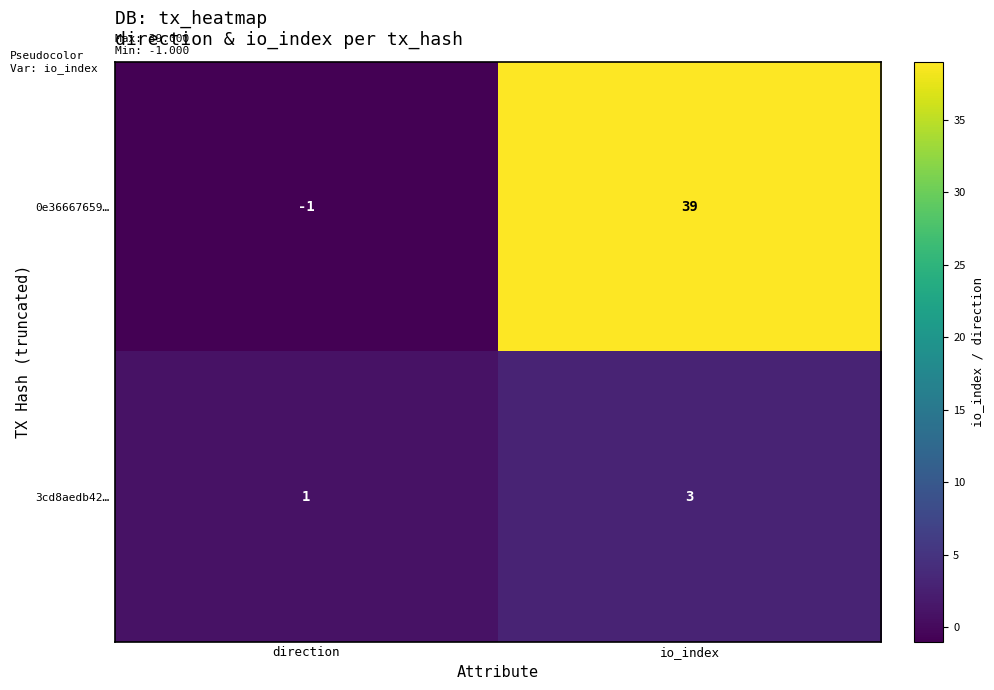

What is the total value across all series at io_index?

42